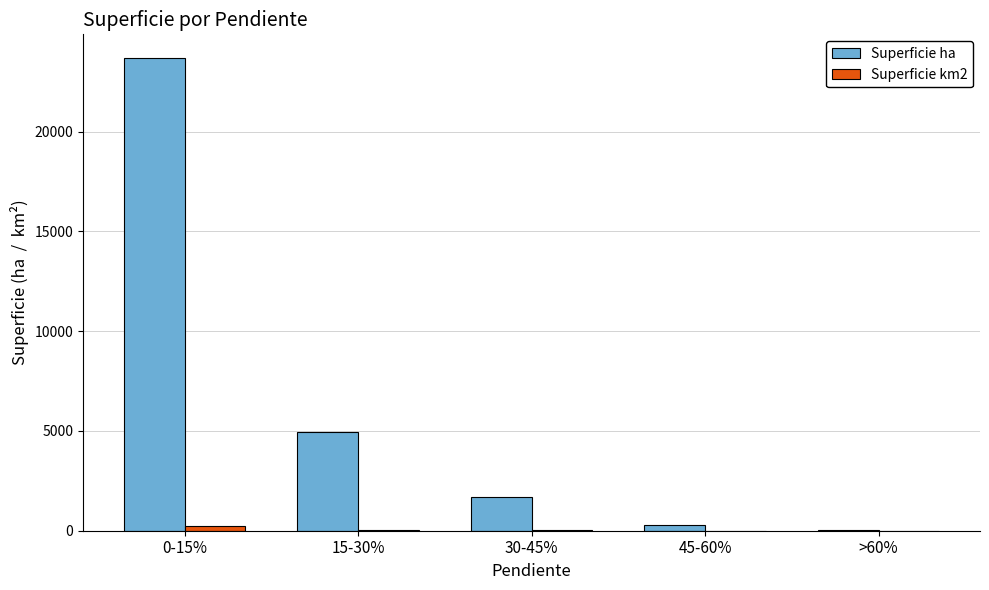

True or false: Superficie ha has a value of 7292.8 at 15-30%.

False